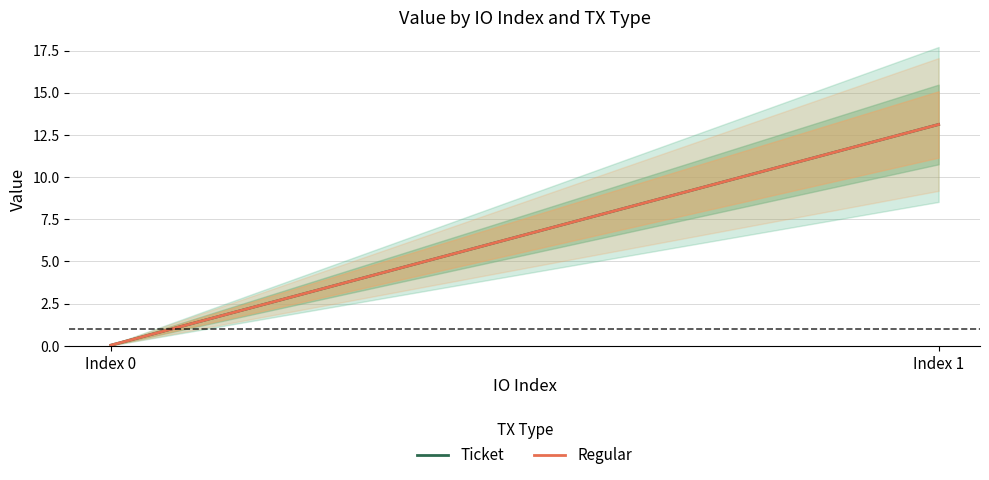

List the labels in order of Ticket value, largest first.

Index 1, Index 0